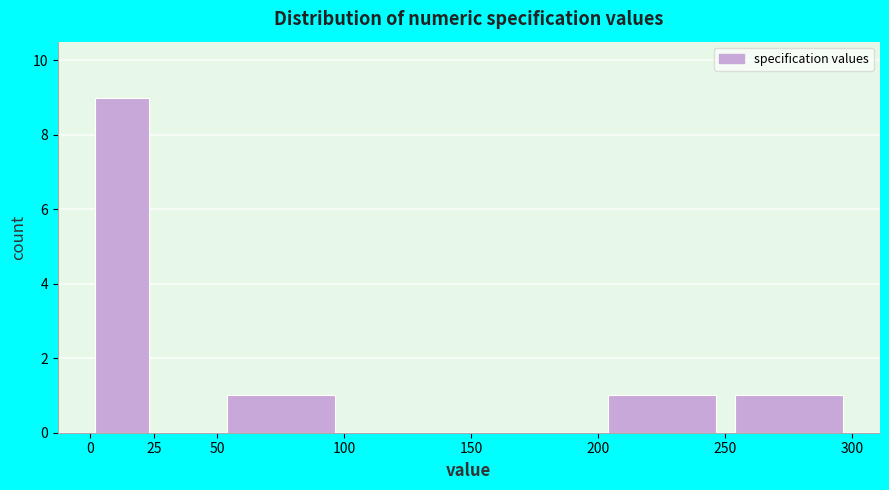

Reading left to right, transcribe this chart: for each bar, give the range it covers on the x-axis and its height. The values are not printed on the chart, so give them approximately, as read against the axis.

0 to 25: 9
25 to 50: 0
50 to 100: 1
100 to 150: 0
150 to 200: 0
200 to 250: 1
250 to 300: 1